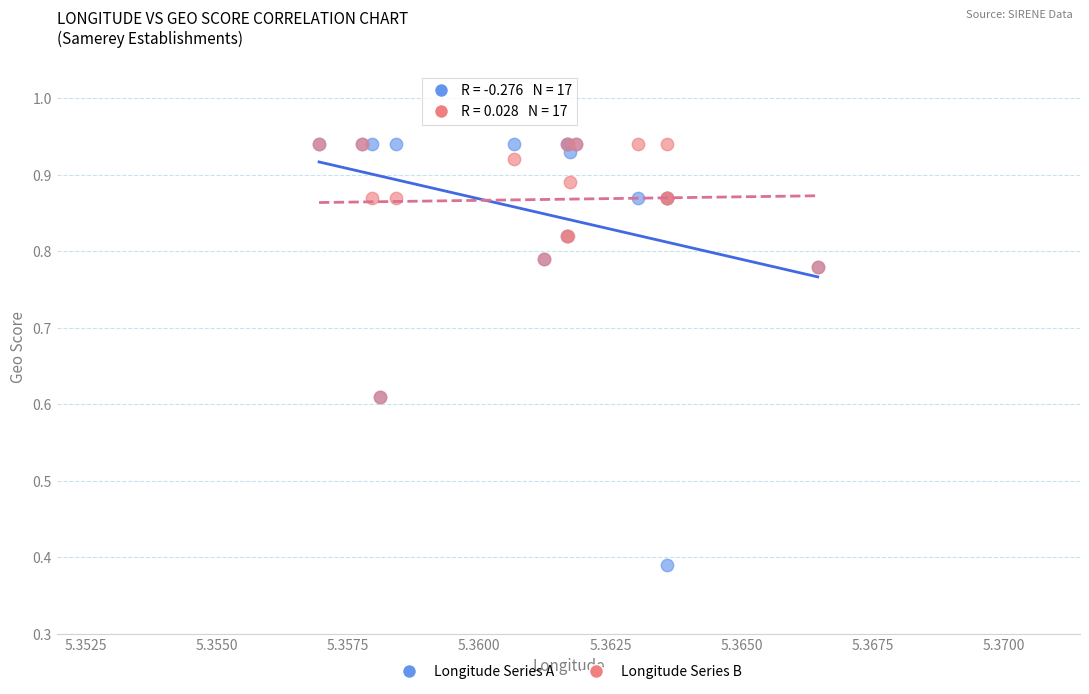

What are all the series names shown in the legend?

Longitude Series A, Longitude Series B